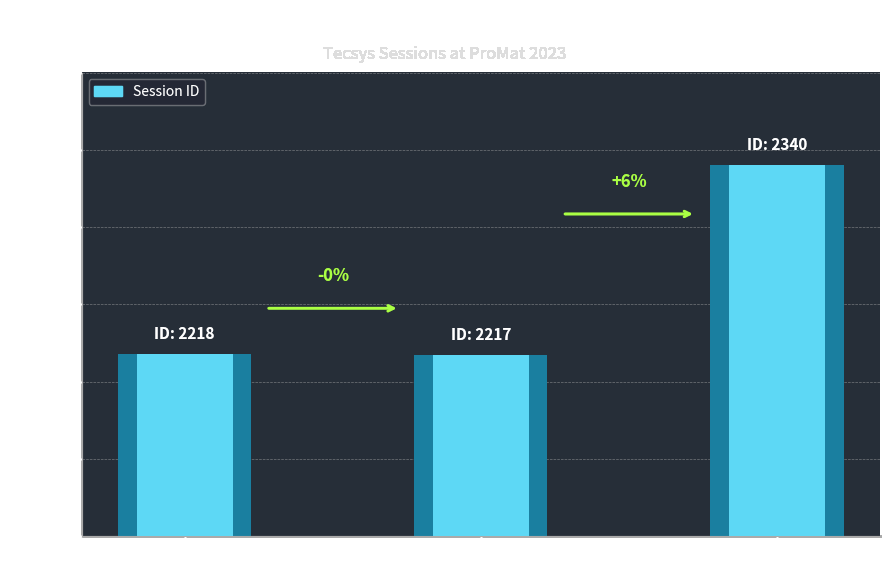

True or false: the data shows 795 at Theater C
(3/22).

False